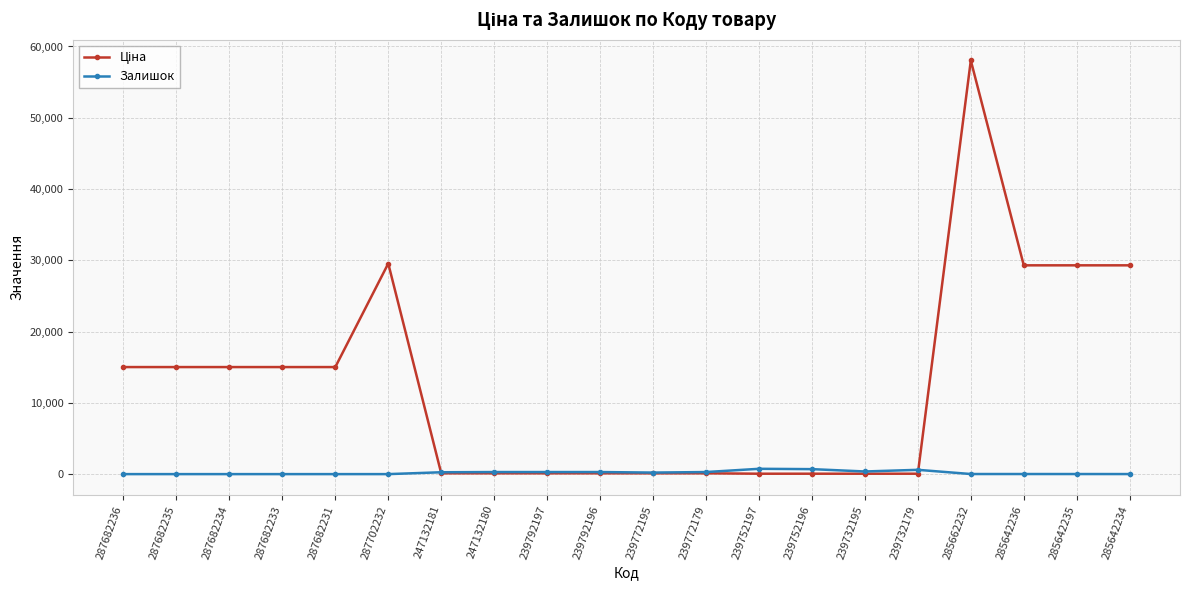

At which category is the sum across all series the highest?

285662232